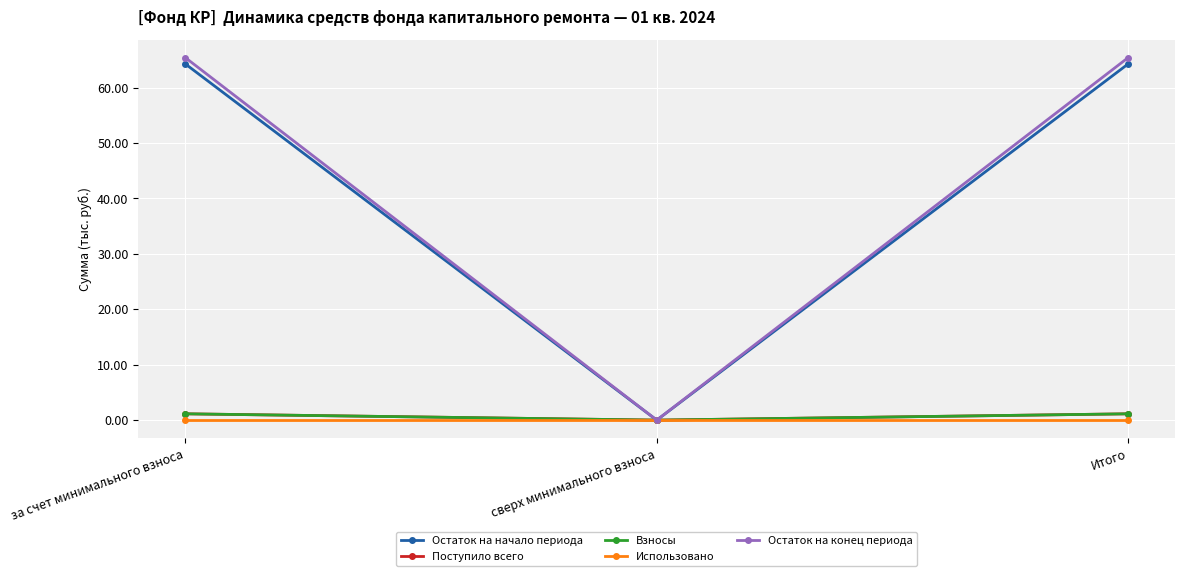

Reading left to right, transcribe all the data shown in this chart.

Остаток на начало периода: за счет минимального взноса=64.2	сверх минимального взноса=0.0	Итого=64.2
Поступило всего: за счет минимального взноса=1.1	сверх минимального взноса=0.0	Итого=1.1
Взносы: за счет минимального взноса=1.1	сверх минимального взноса=0.0	Итого=1.1
Использовано: за счет минимального взноса=0.0	сверх минимального взноса=0.0	Итого=0.0
Остаток на конец периода: за счет минимального взноса=65.4	сверх минимального взноса=0.0	Итого=65.4